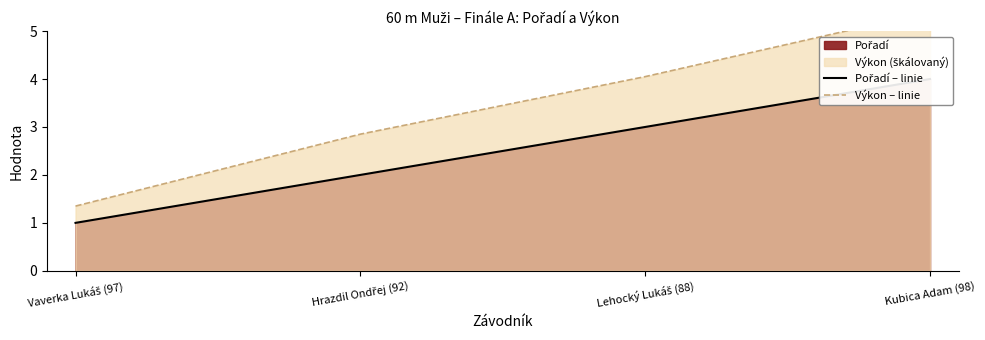

What is the difference between the maximum and minimum values in the Pořadí – linie series?

3.0